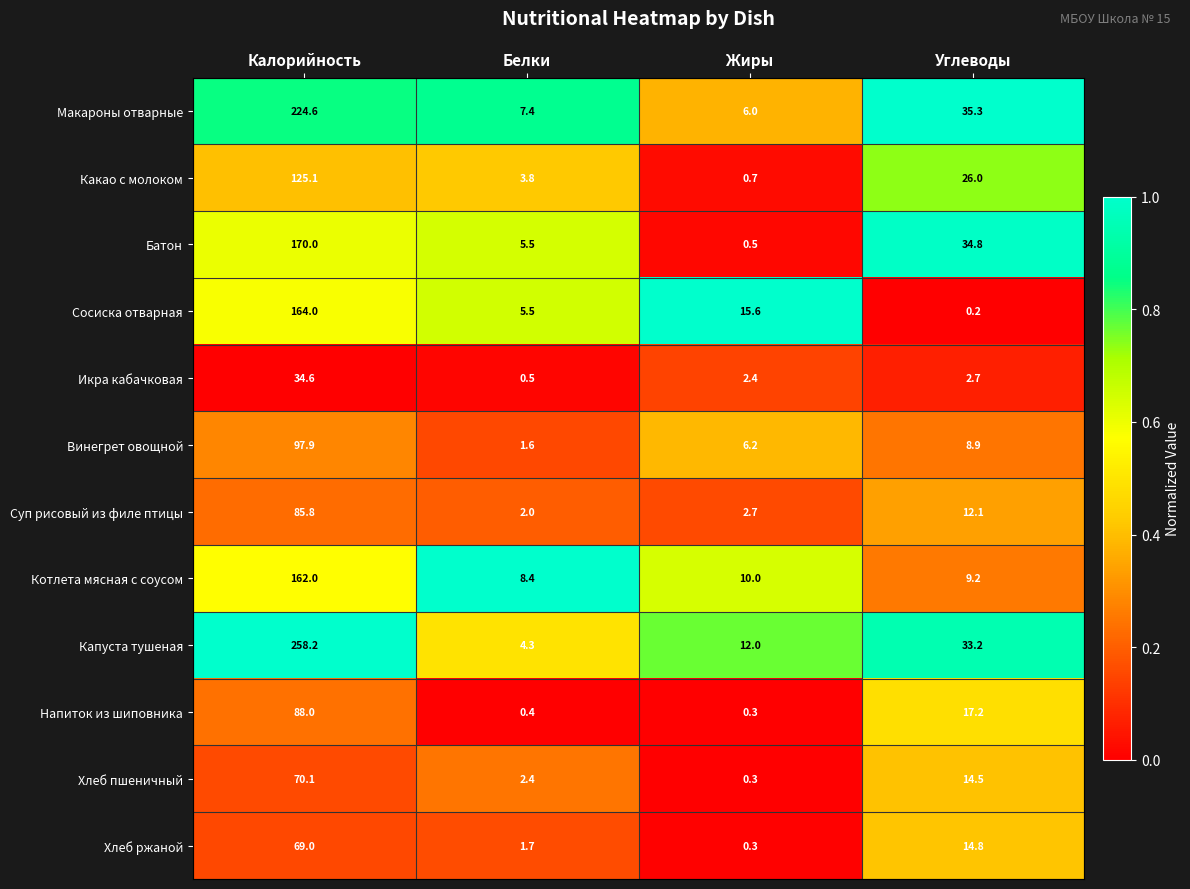

Rank the series by their maximum value, from lowest to highest.

Икра кабачковая, Хлеб ржаной, Хлеб пшеничный, Суп рисовый из филе птицы, Напиток из шиповника, Винегрет овощной, Какао с молоком, Котлета мясная с соусом, Сосиска отварная, Батон, Макароны отварные, Капуста тушеная